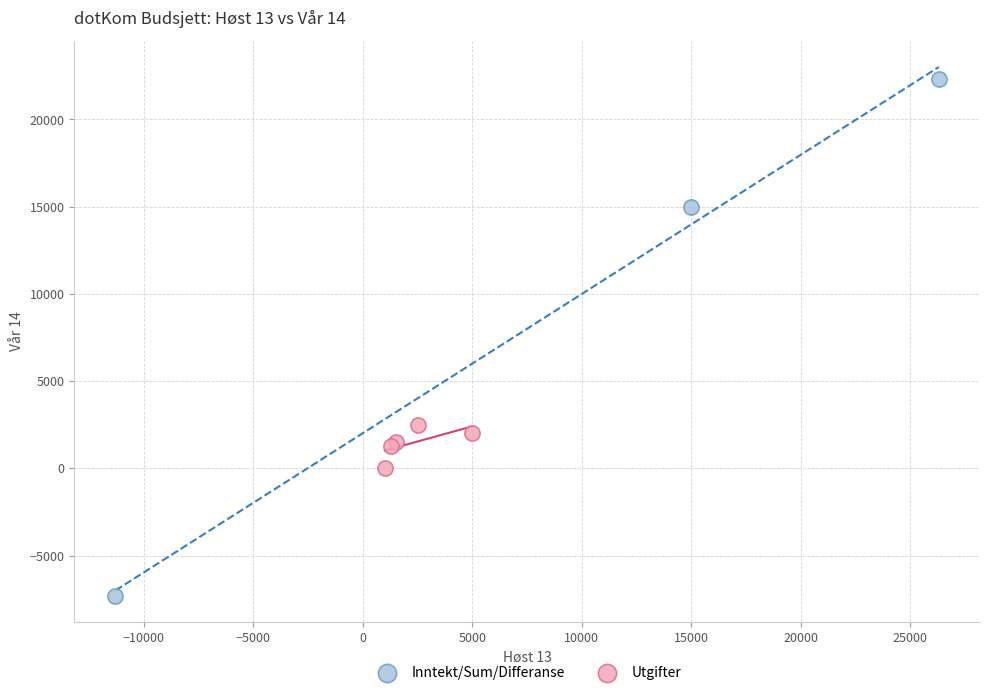

Which series has the largest Y range (max minus min)?

Inntekt/Sum/Differanse